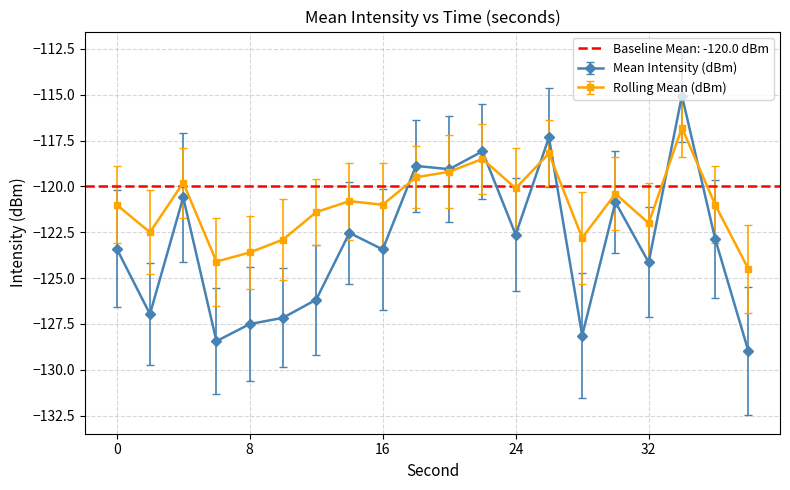

Does the chart display data point markers on the line(s)?

Yes